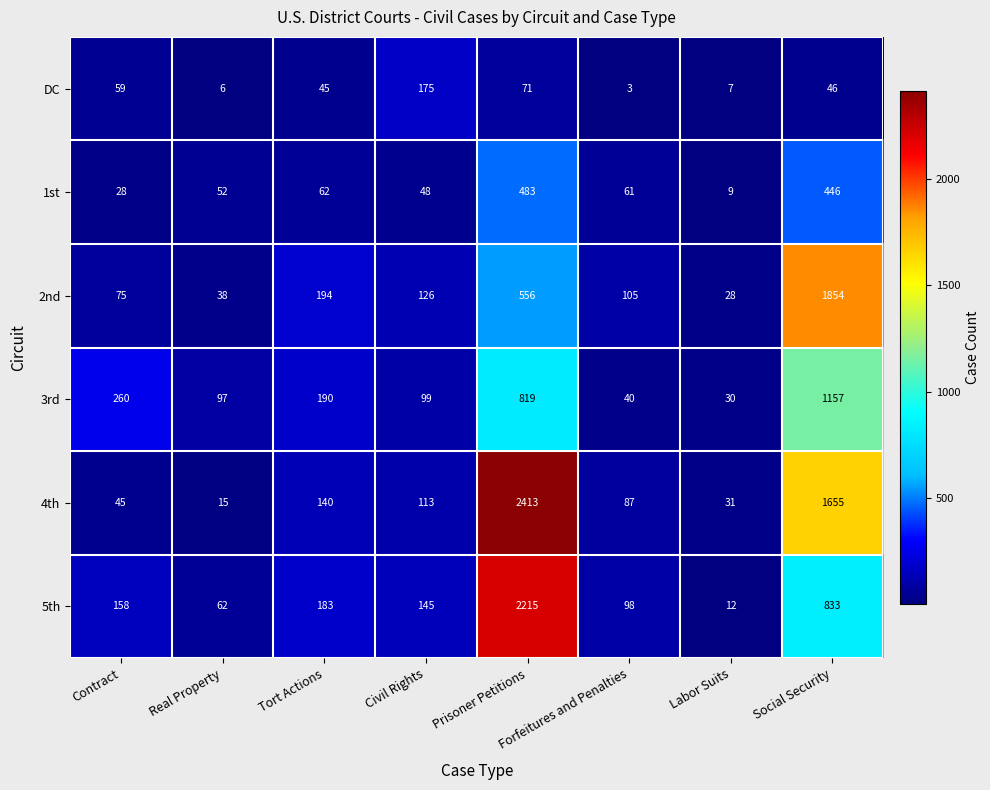

List the series in order of their peak value, highest first.

4th, 5th, 2nd, 3rd, 1st, DC